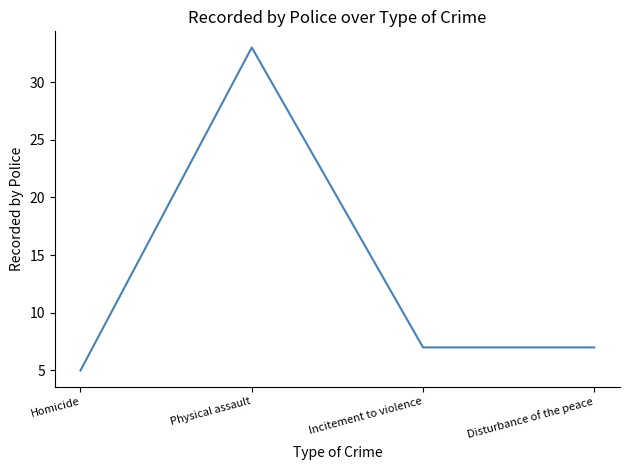

The chart shows a value of 7 at Disturbance of the peace. True or false?

True